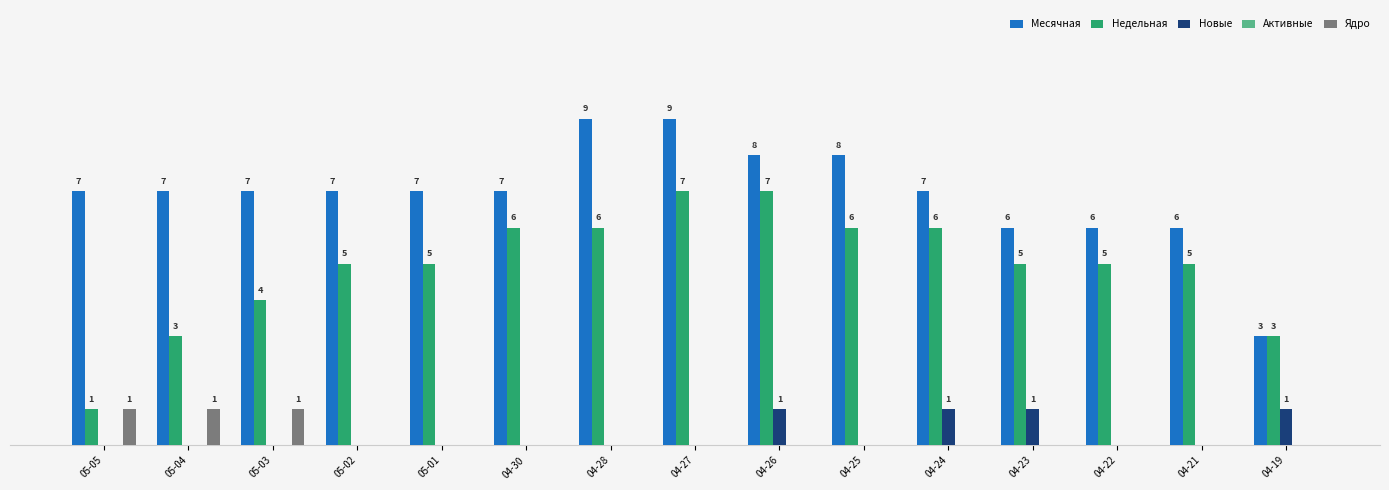

Between 05-02 and 04-19, which series saw the biggest shift?

Месячная